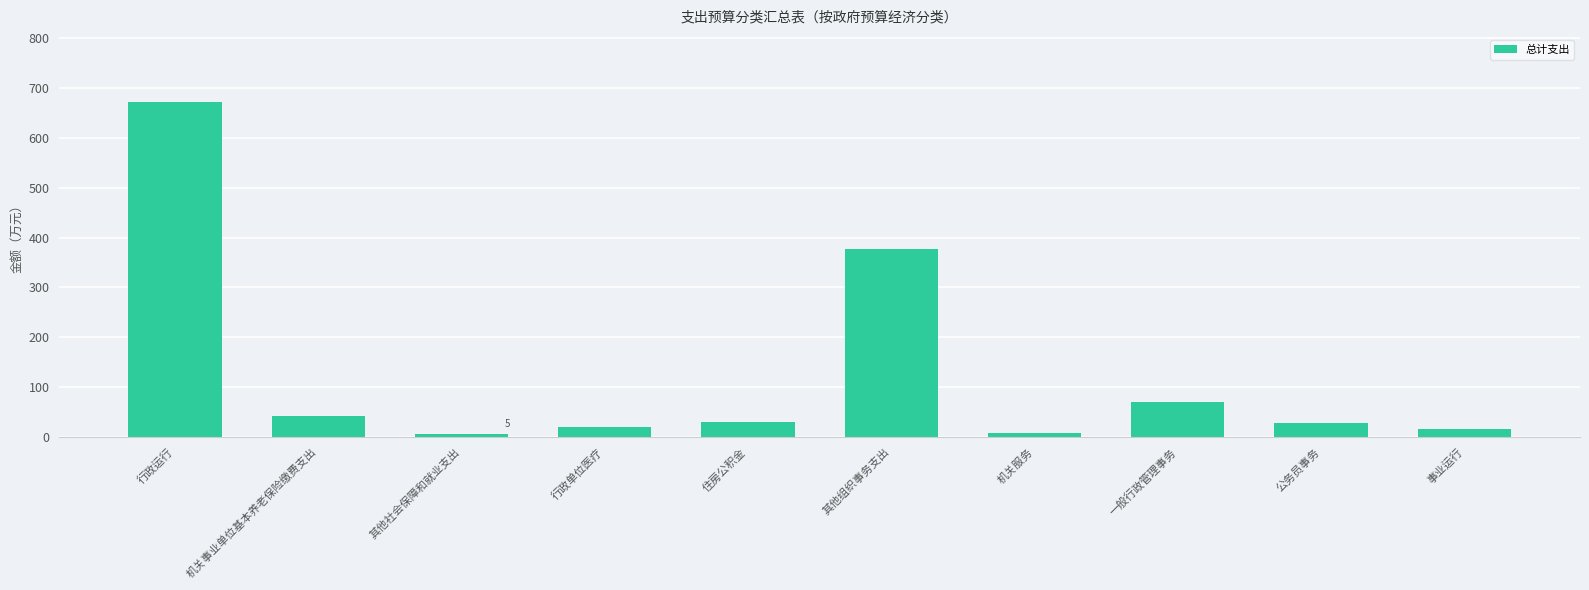

What is the difference between the values at 一般行政管理事务 and 其他社会保障和就业支出?

64.7